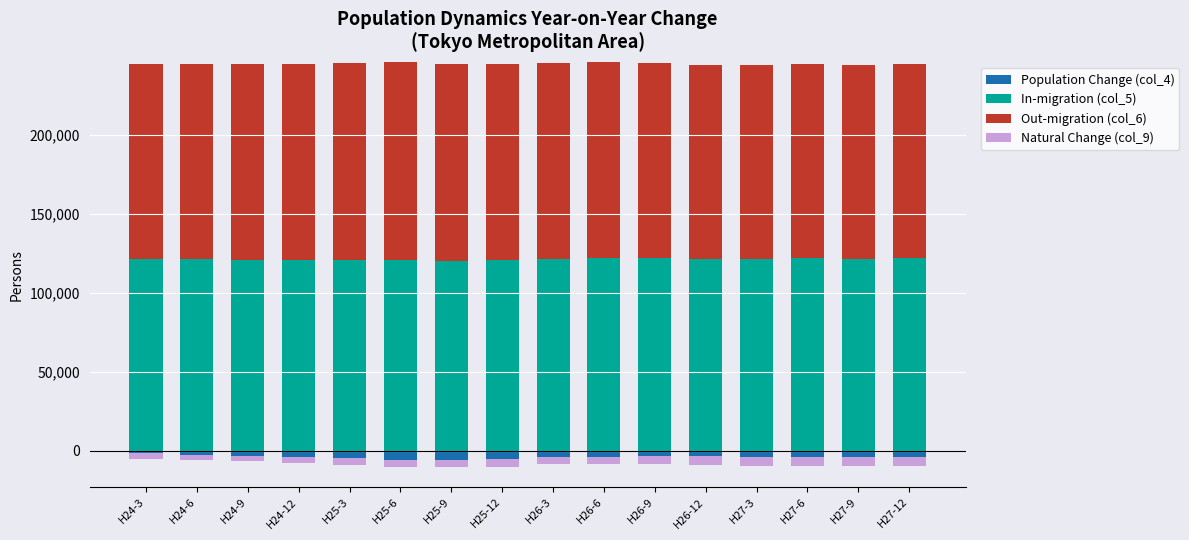

The value of In-migration (col_5) at H25-12 is 120429. True or false?

True